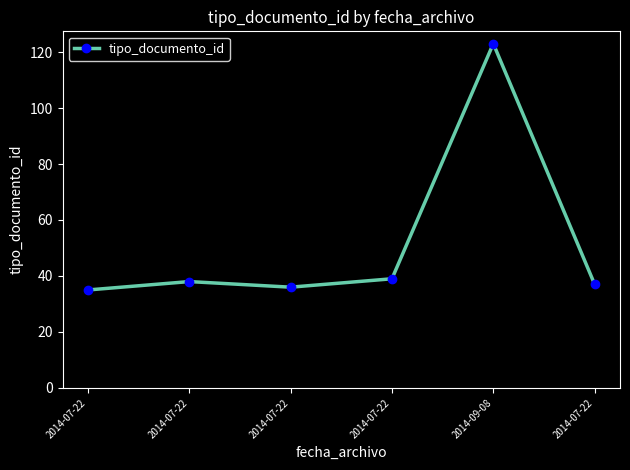

Which label corresponds to the smallest value in the chart?

2014-07-22